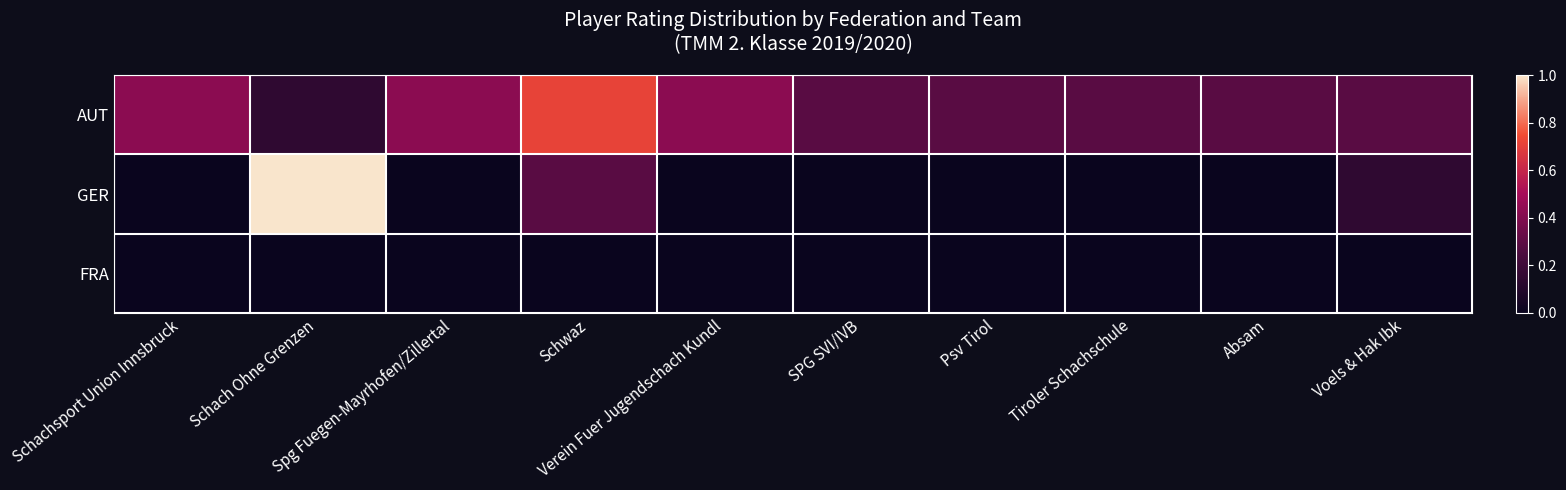

At how many categories does at least one series exceed 0?

10